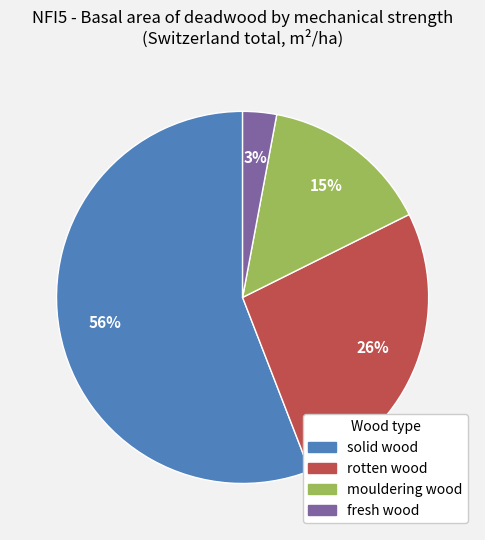

To the nearest percent, what is the difference between the largest and smallest slice percentages?

53%